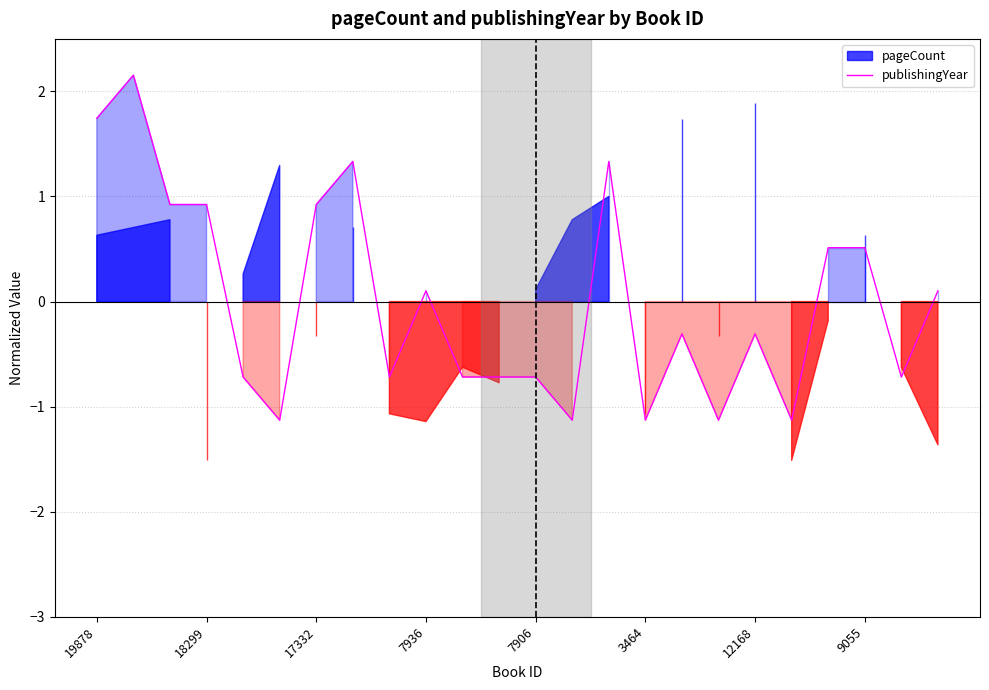

How many values are below 0?

13